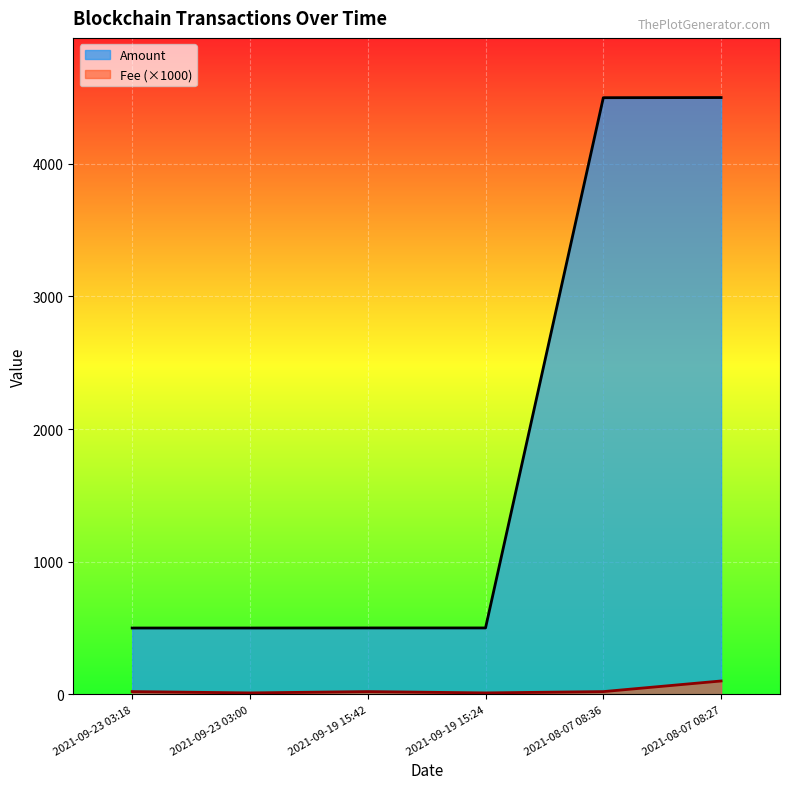

True or false: Amount and Fee cross at least once.

False